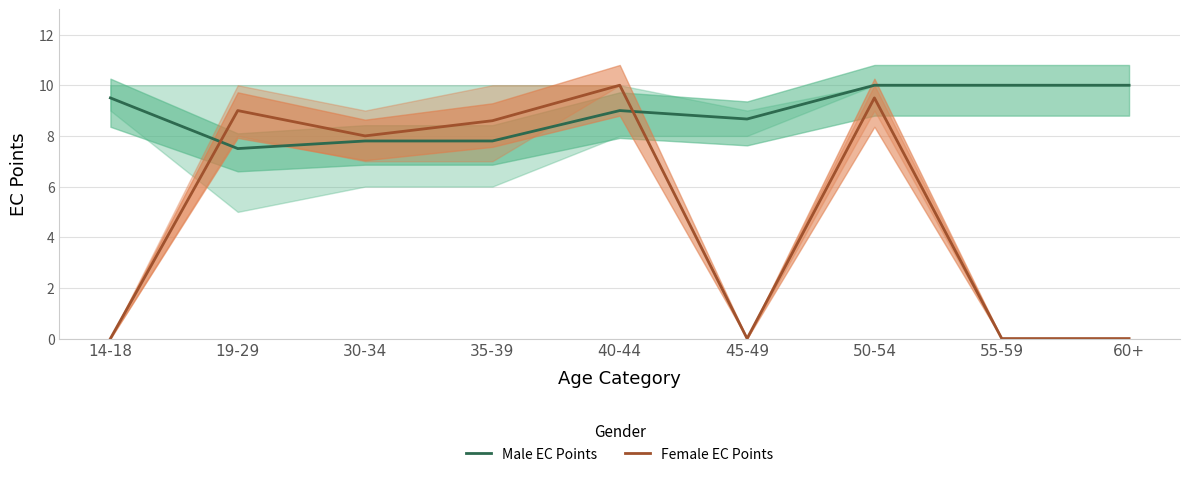

True or false: Male EC Points has a value of 3.4 at 30-34.

False